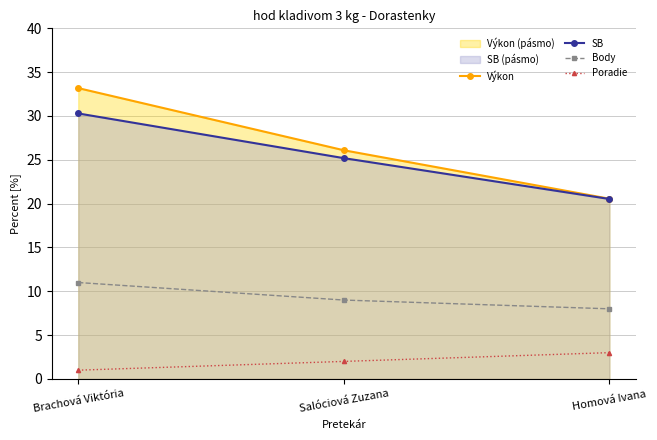

Is the value of Poradie at Salóciová Zuzana greater than the value of Výkon at Salóciová Zuzana?

No